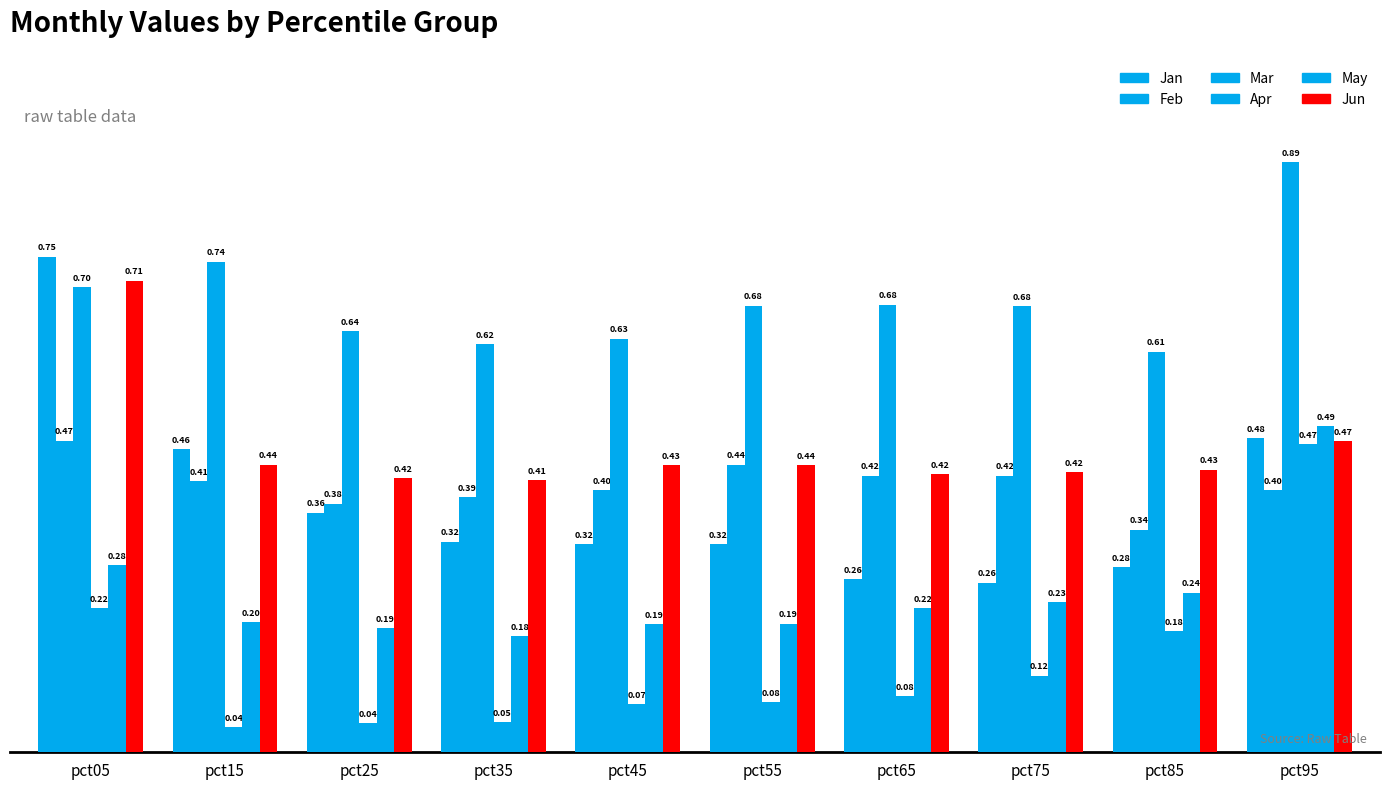

What is the value of the May bar at the 3rd from the left?

0.2